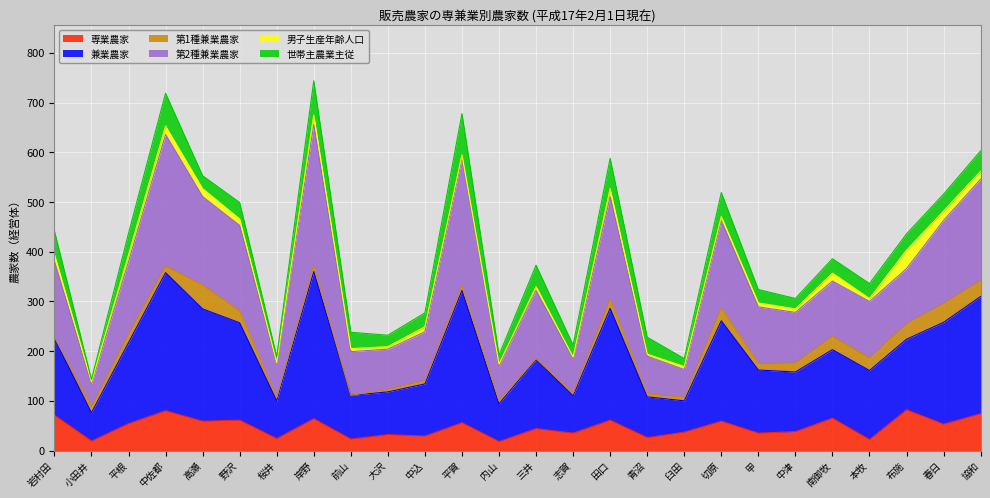

Which series has the widest spread of values?

第2種兼業農家